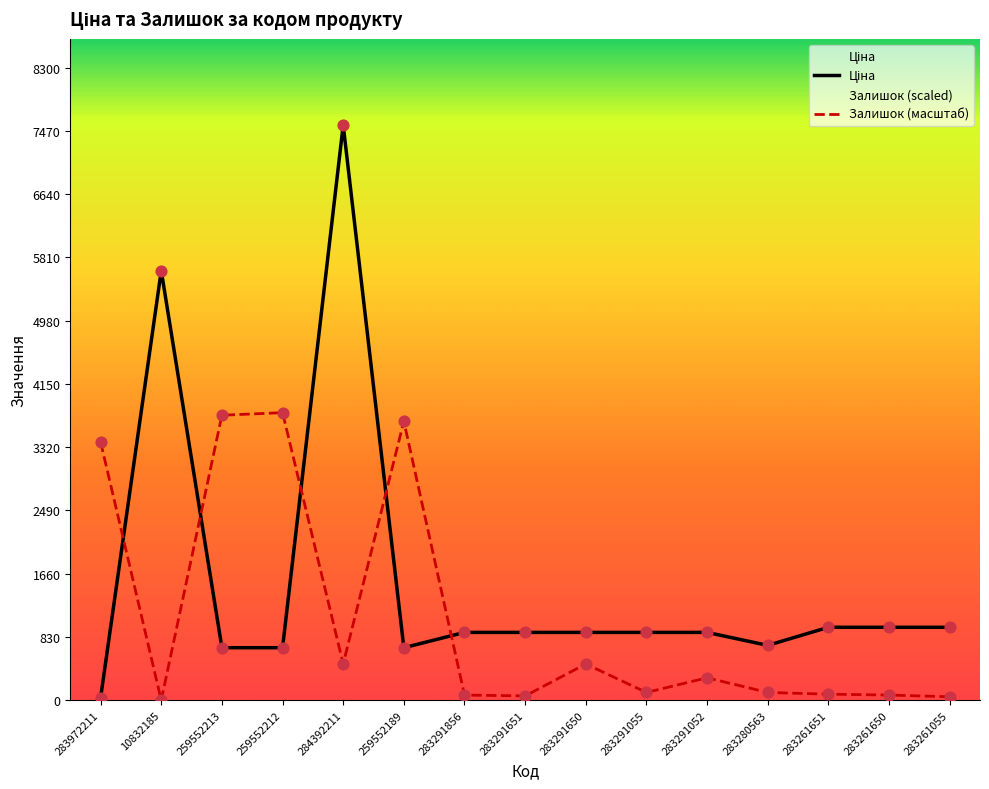

What are all the series names shown in the legend?

Ціна, Залишок